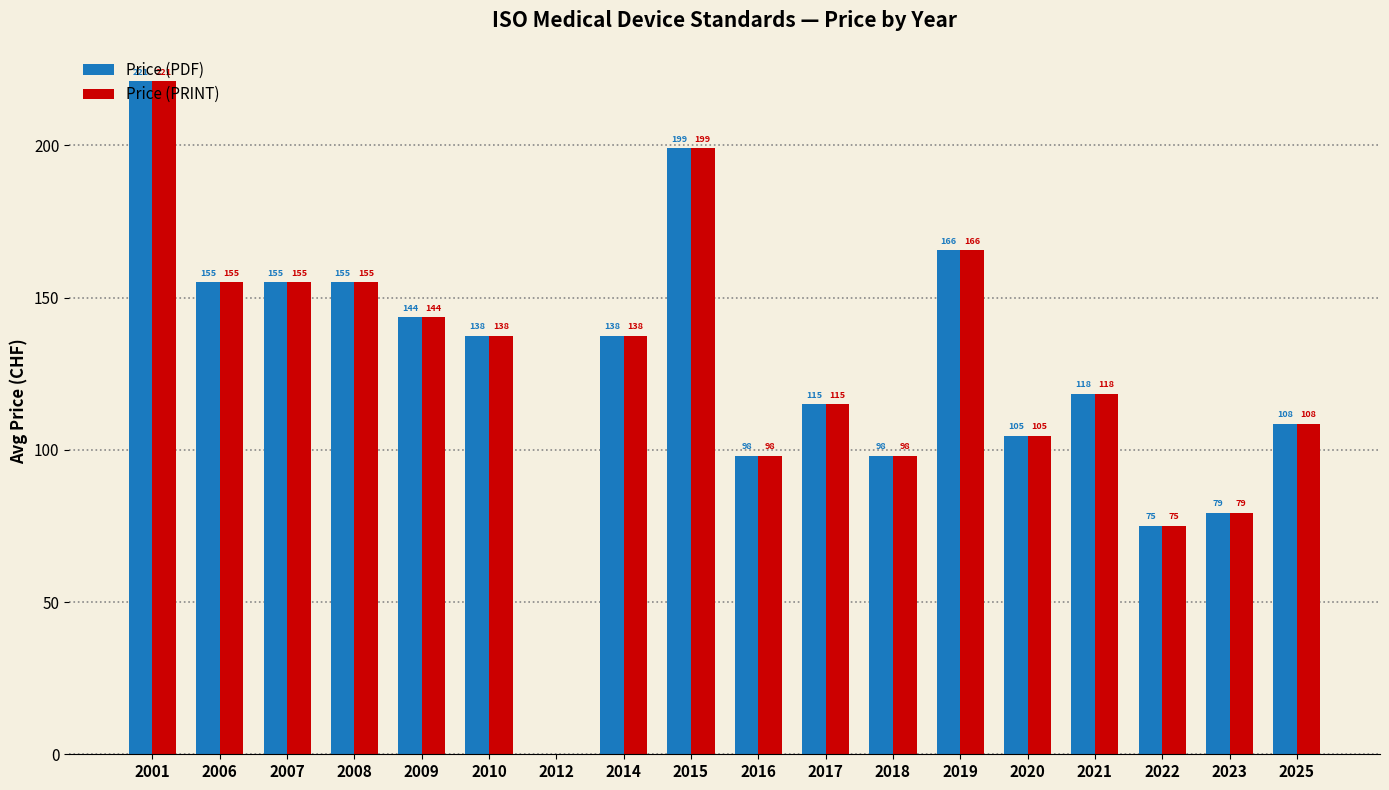

The Price (PRINT) series shows -120.8 at 2012. True or false?

False